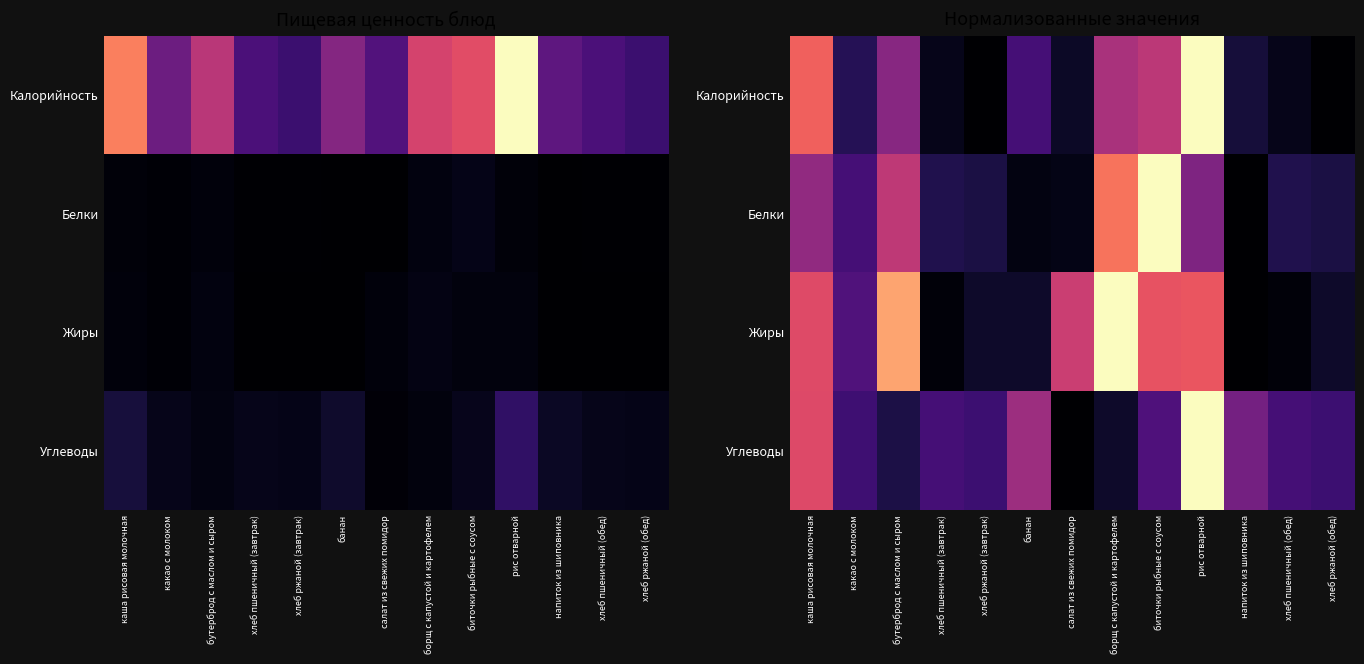

What is the maximum value shown in the chart?

1.0